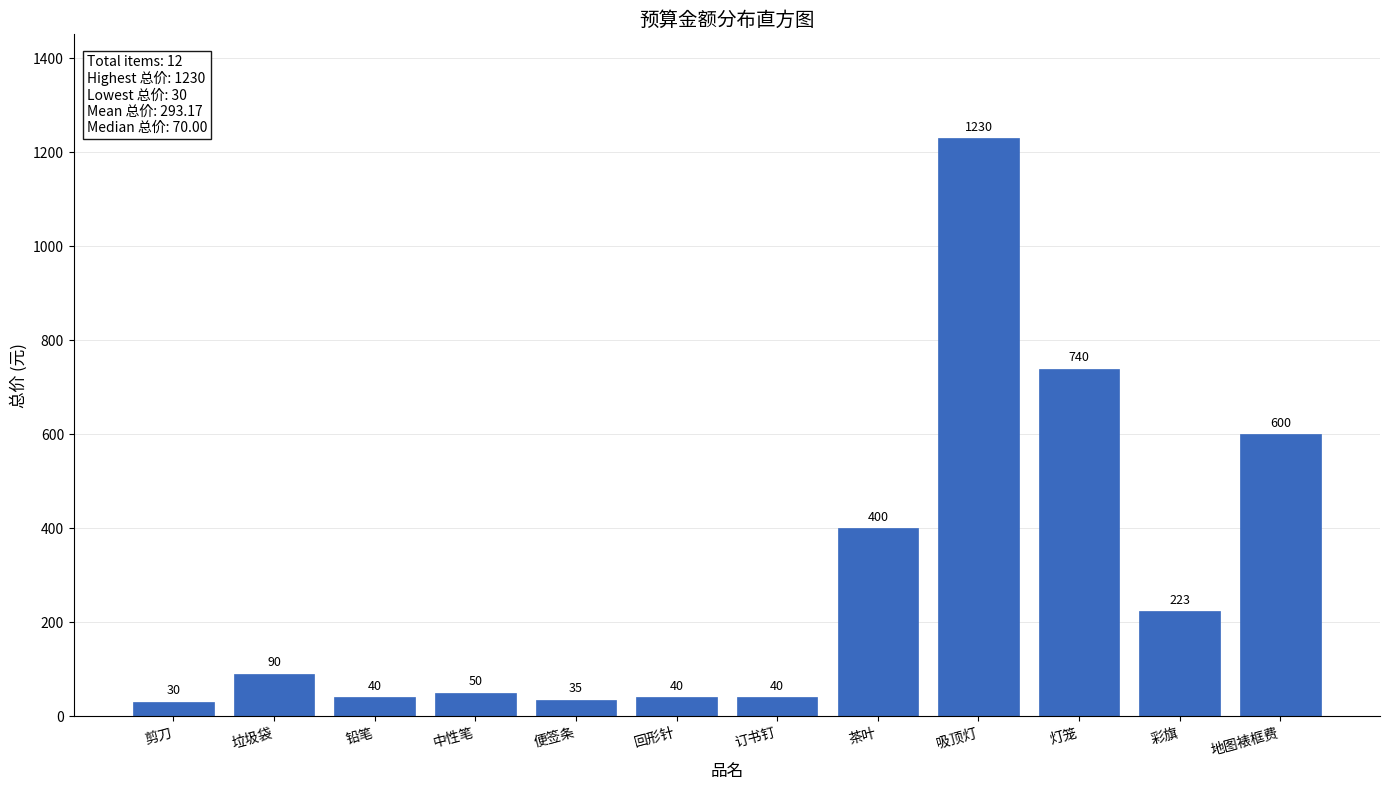

Reading left to right, what are all the values shown in this chart?

30	90	40	50	35	40	40	400	1230	740	223	600